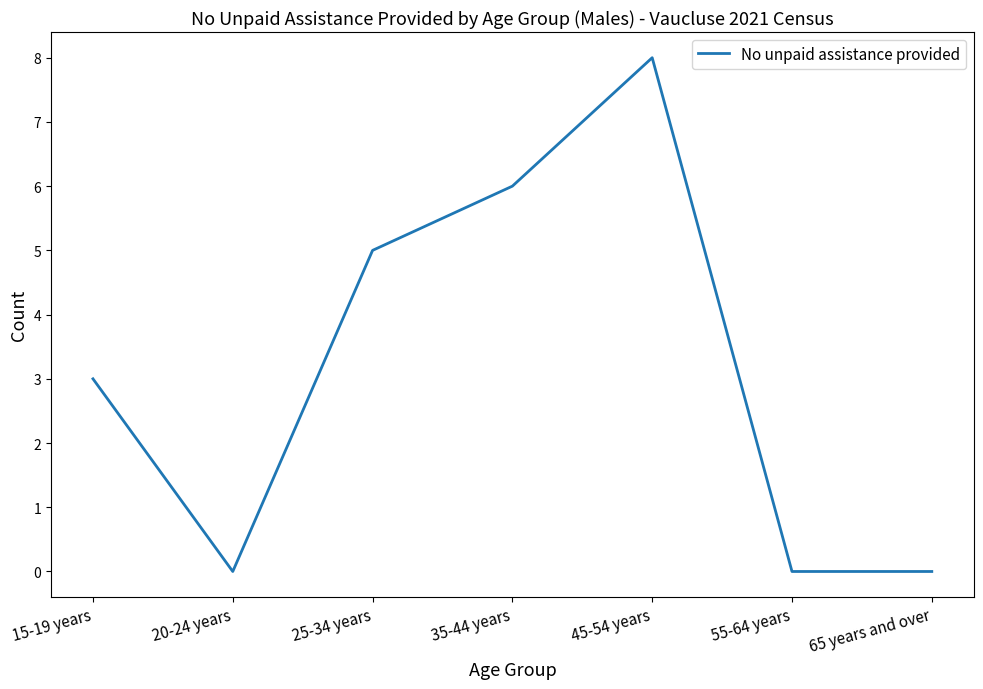

Reading left to right, what are all the values shown in this chart?

3	0	5	6	8	0	0